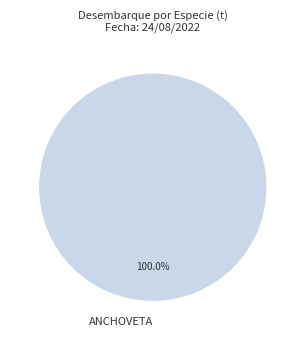

How many segments does this pie chart have?

1